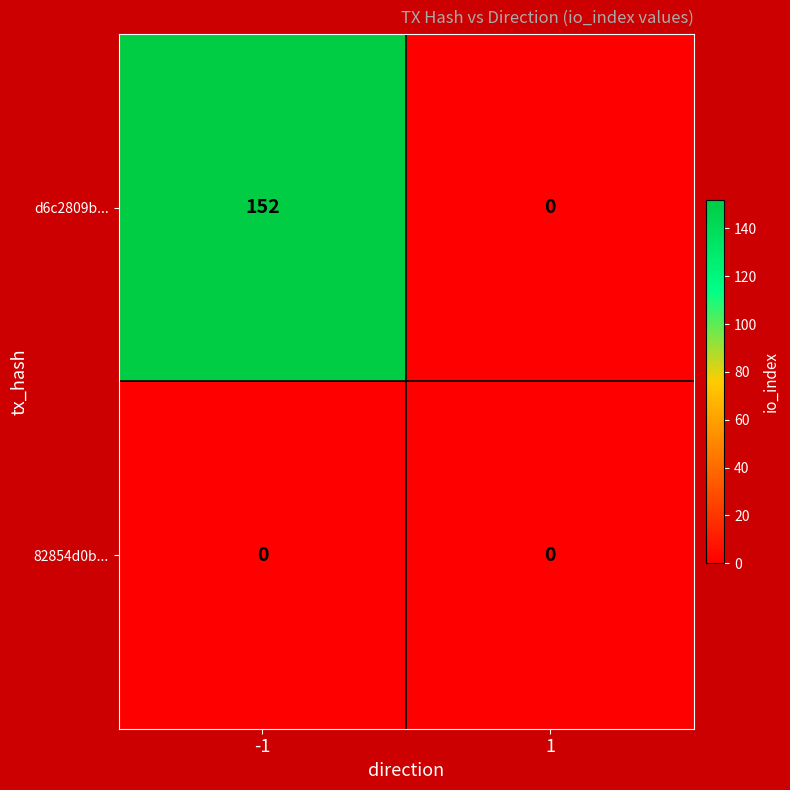

Which series has the largest total across all categories?

d6c2809b...